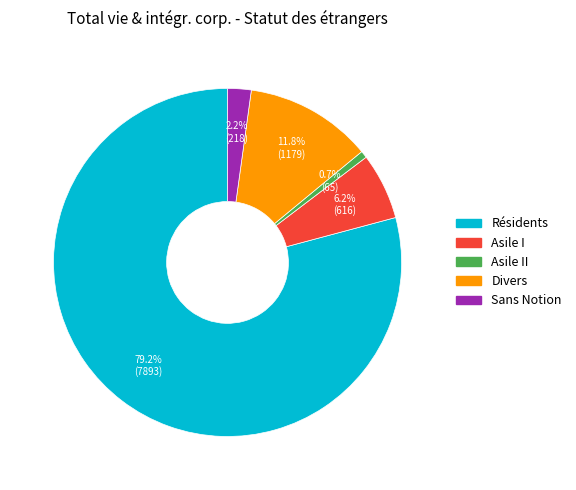

Does any single category account for the majority?

Yes